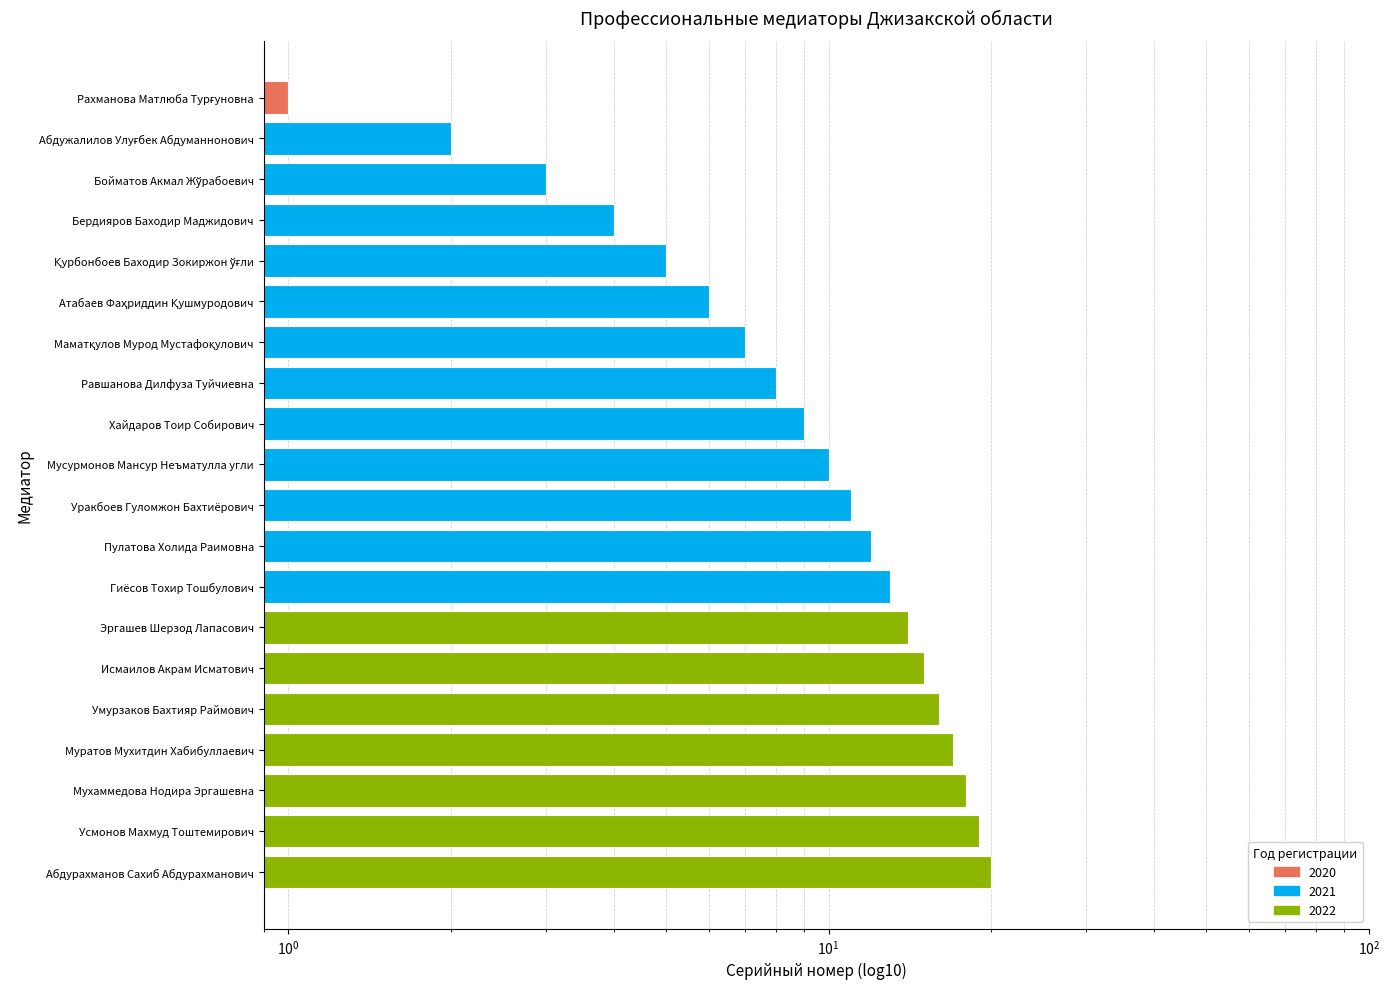

Reading right to left, extract all data points from this chart.

Абдурахманов Сахиб Абдурахманович=20	Усмонов Махмуд Тоштемирович=19	Мухаммедова Нодира Эргашевна=18	Муратов Мухитдин Хабибуллаевич=17	Умурзаков Бахтияр Раймович=16	Исмаилов Акрам Исматович=15	Эргашев Шерзод Лапасович=14	Гиёсов Тохир Тошбулович=13	Пулатова Холида Раимовна=12	Уракбоев Гуломжон Бахтиёрович=11	Мусурмонов Мансур Неъматулла угли=10	Хайдаров Тоир Собирович=9	Равшанова Дилфуза Туйчиевна=8	Маматқулов Мурод Мустафоқулович=7	Атабаев Фаҳриддин Қушмуродович=6	Қурбонбоев Баходир Зокиржон ўғли=5	Бердияров Баходир Маджидович=4	Бойматов Акмал Жўрабоевич=3	Абдужалилов Улуғбек Абдуманнонович=2	Рахманова Матлюба Турғуновна=1